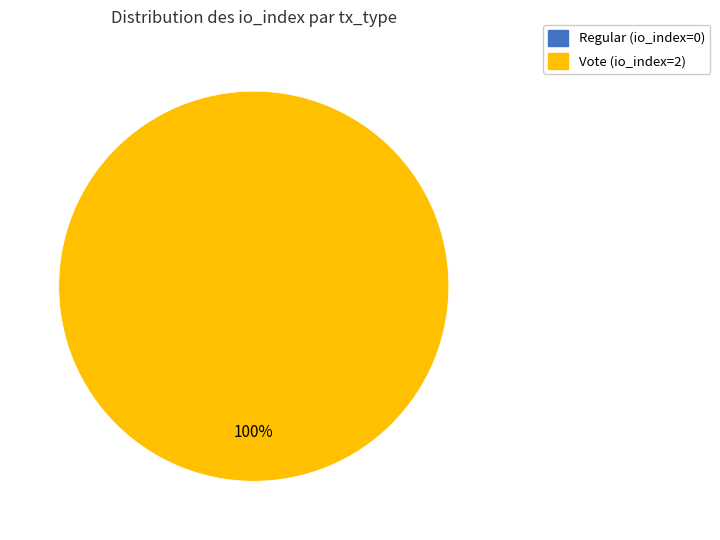

Which slice represents more than half of the pie?

Vote (io_index=2)